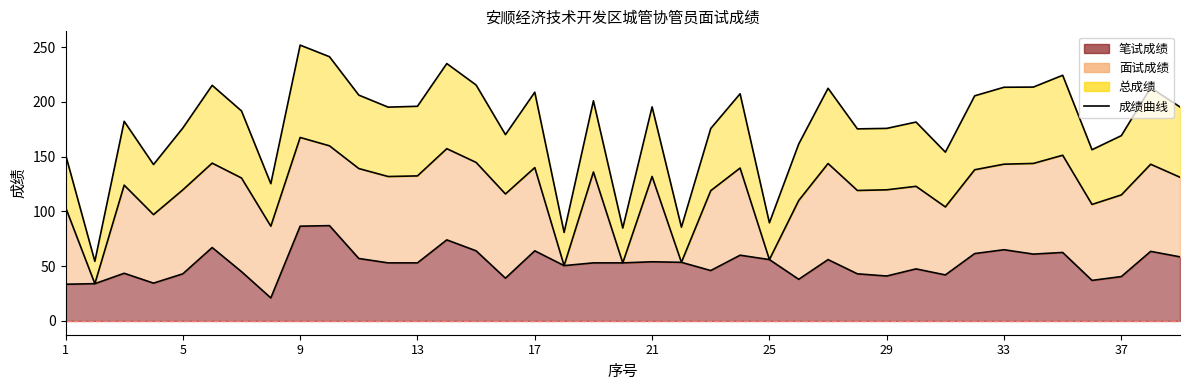

What is the highest value of the 总成绩 series?

251.8